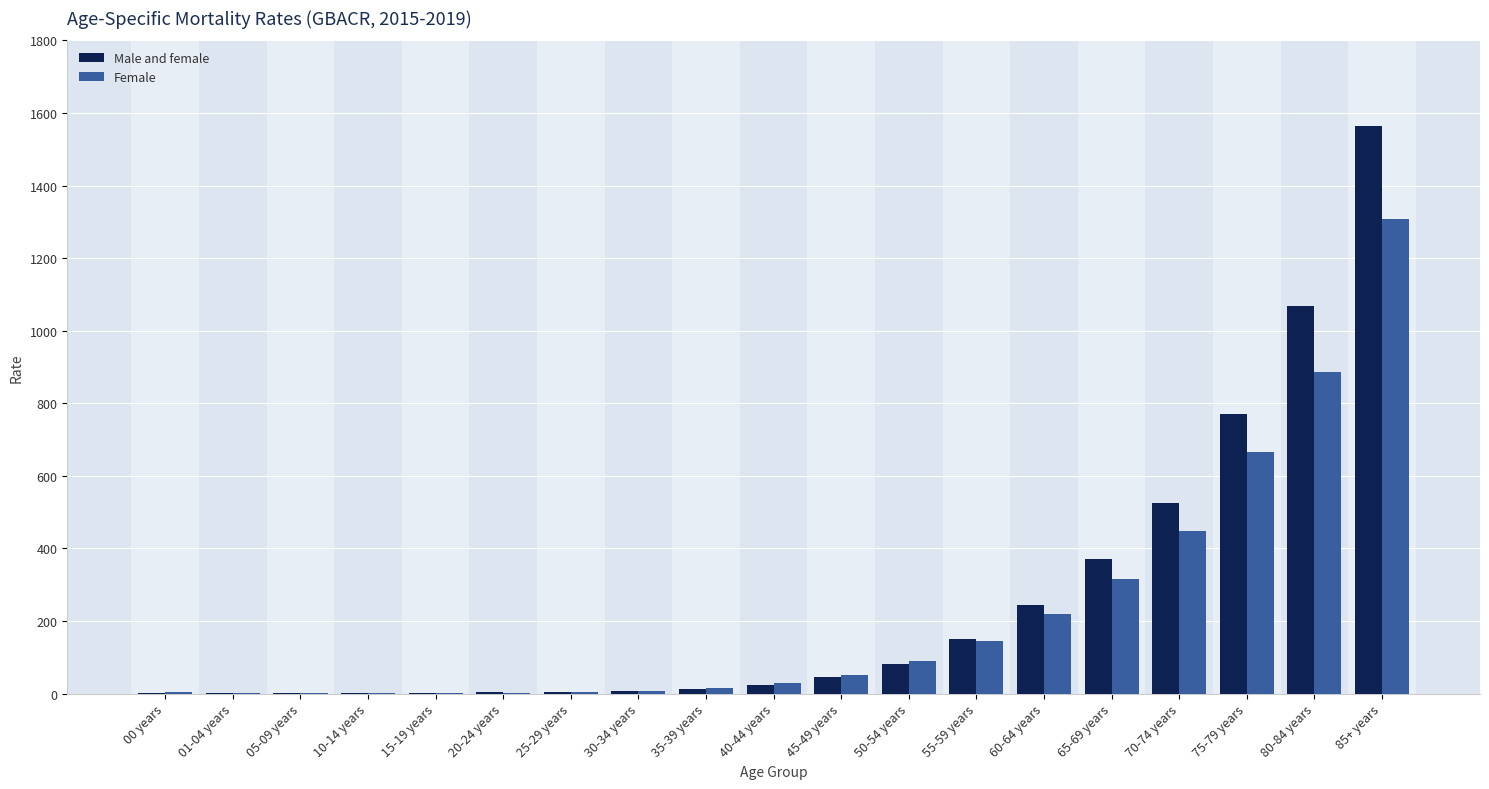

At which category is the sum across all series the highest?

85+ years